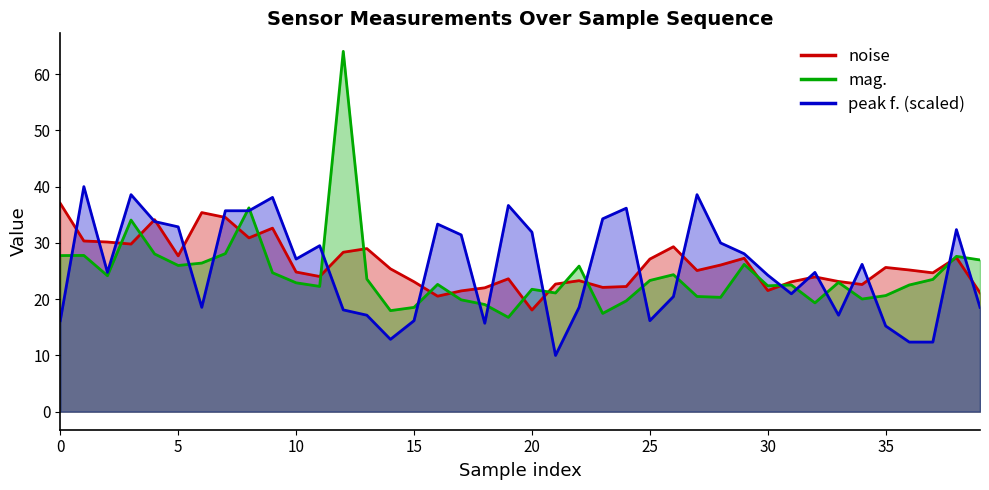

How many lines are shown in the chart?

3